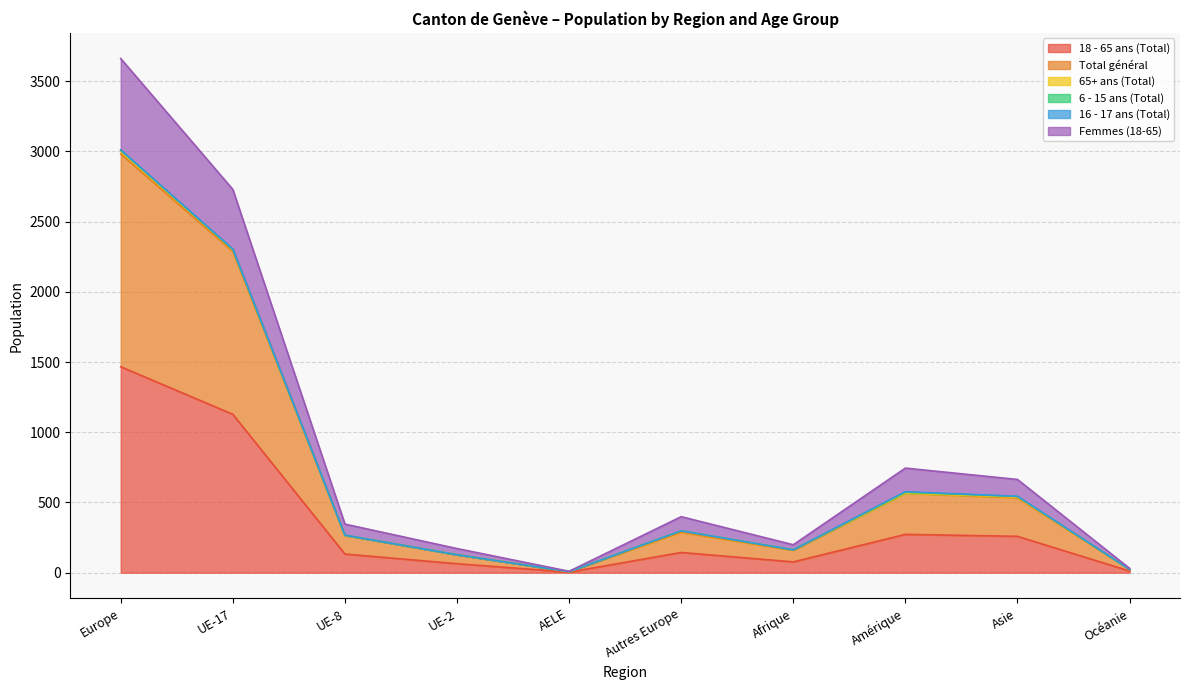

Is the value of 18 - 65 ans (Total) at Océanie greater than the value of Total général at UE-17?

No